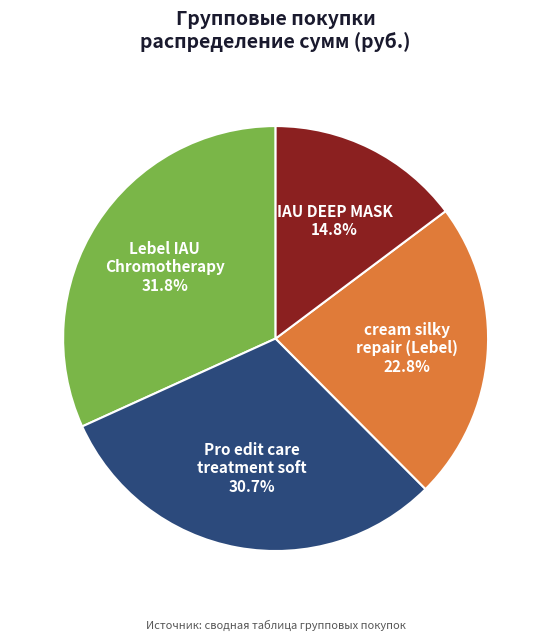

Which slice is the smallest?

IAU DEEP MASK